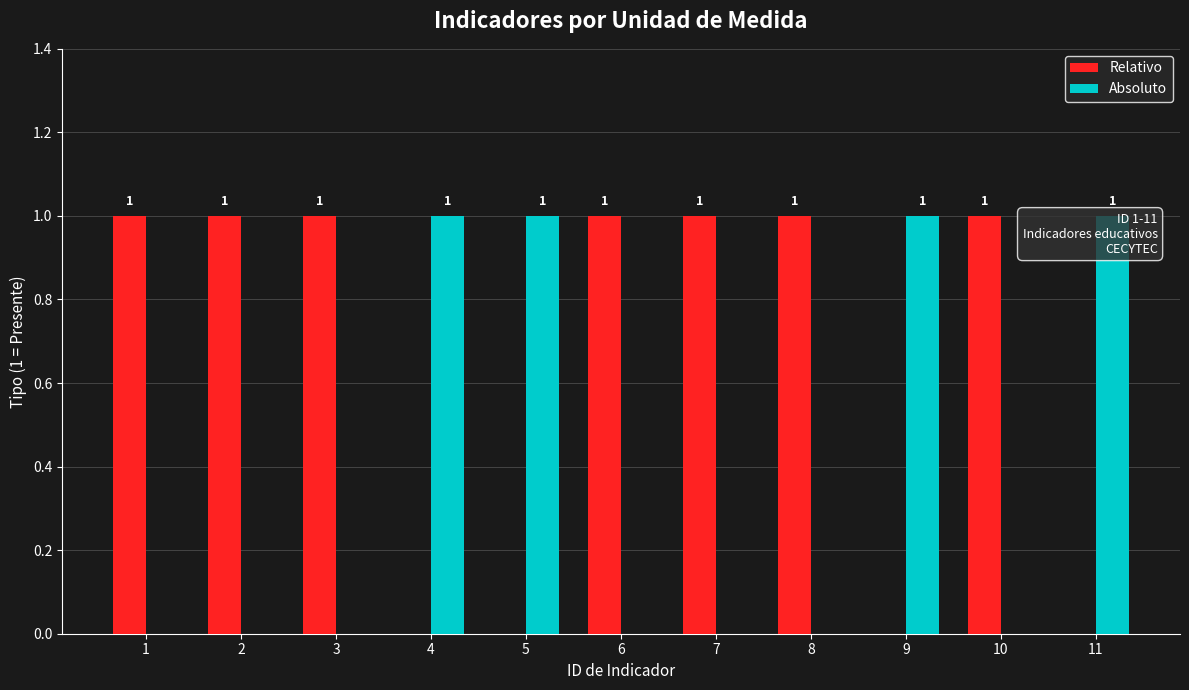

Which series has the widest spread of values?

Relativo